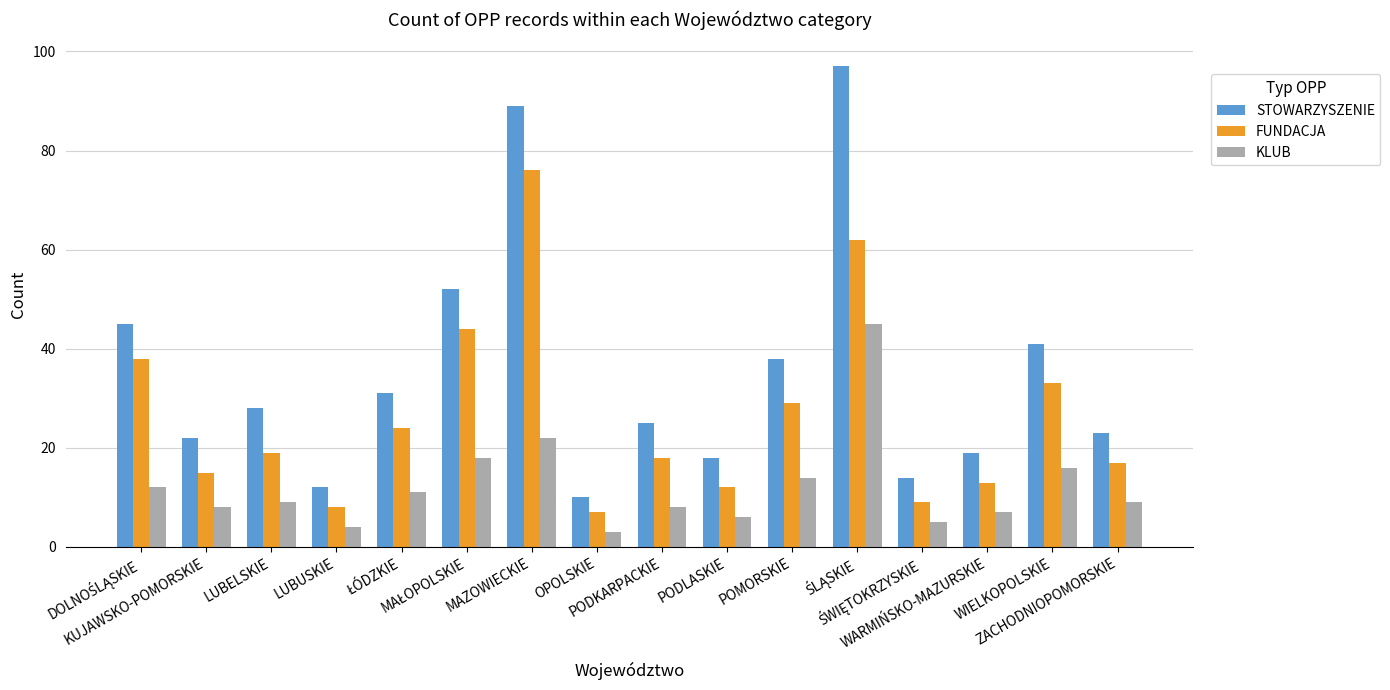

What is the average value of the STOWARZYSZENIE series?

35